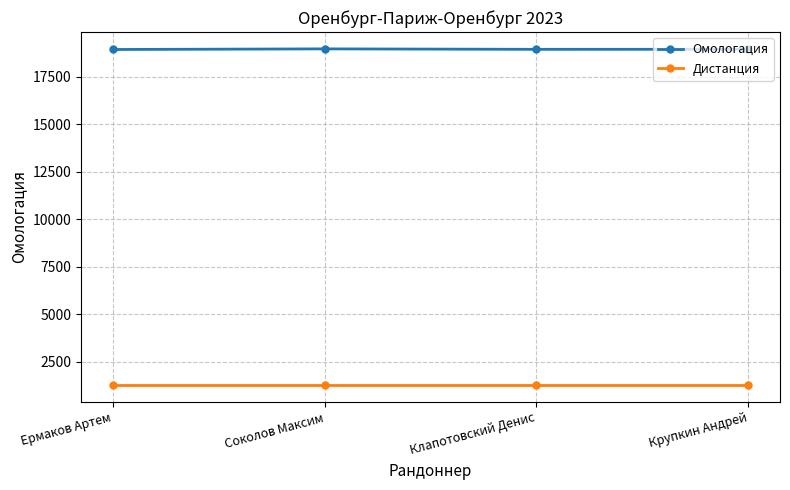

What value does the Дистанция series have at Крупкин Андрей?

1261